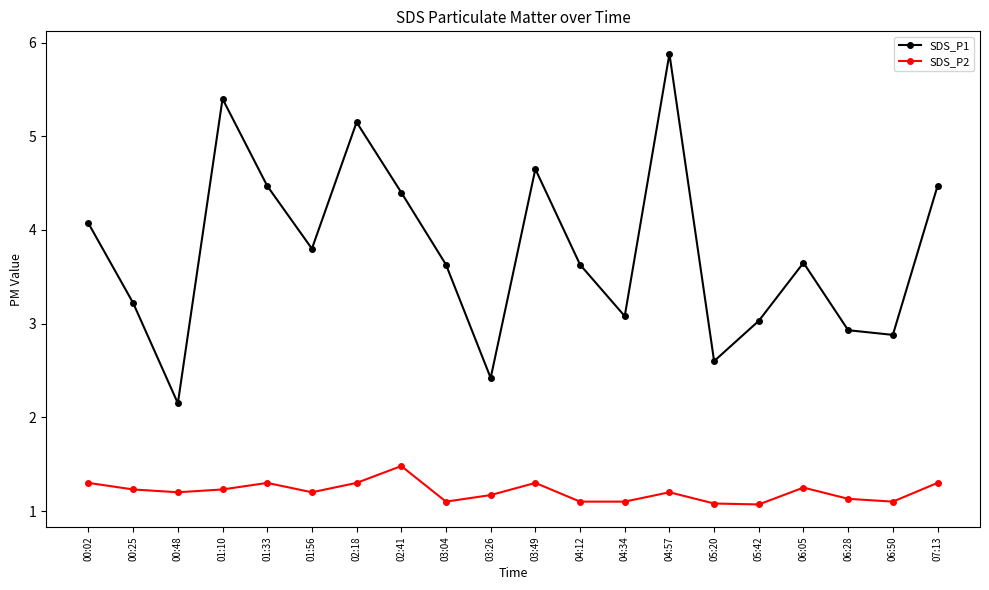

List the series in order of their overall mean, lowest first.

SDS_P2, SDS_P1